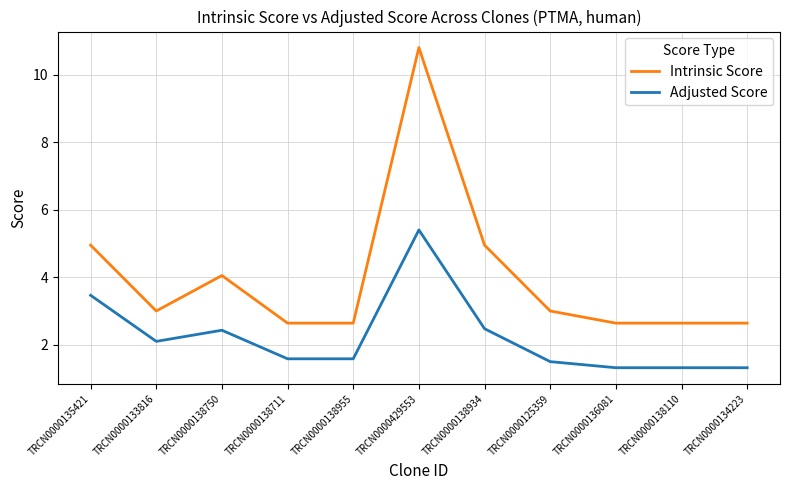

List the series in order of their peak value, highest first.

Intrinsic Score, Adjusted Score